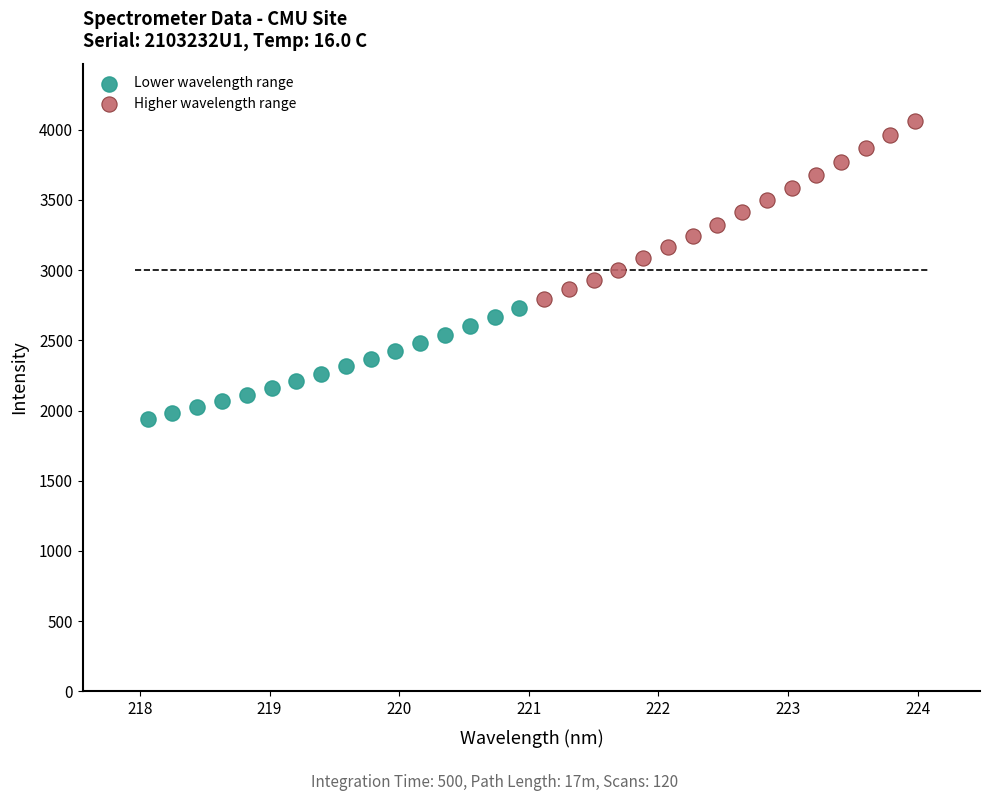

Which series has the widest spread of Y values?

Higher wavelength range